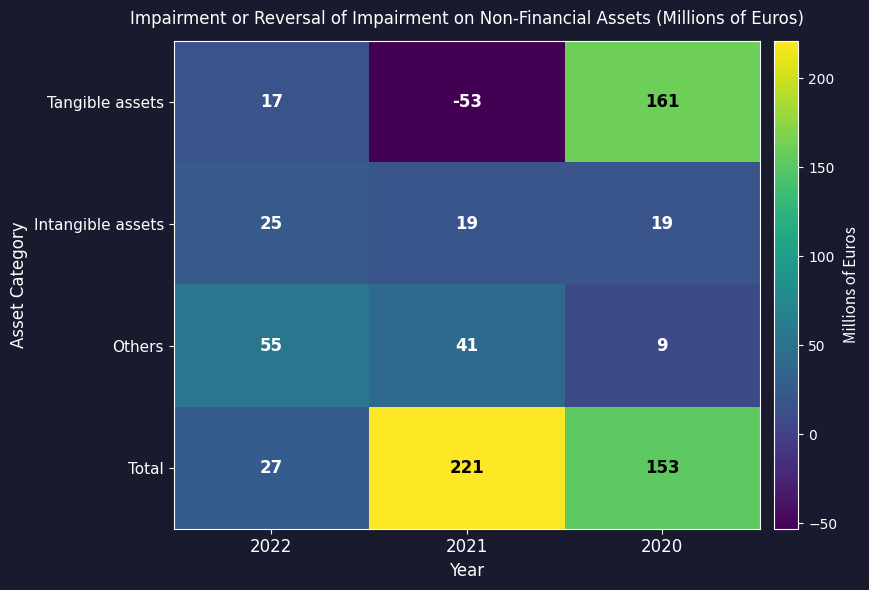

What is the sum of all Intangible assets values?

63